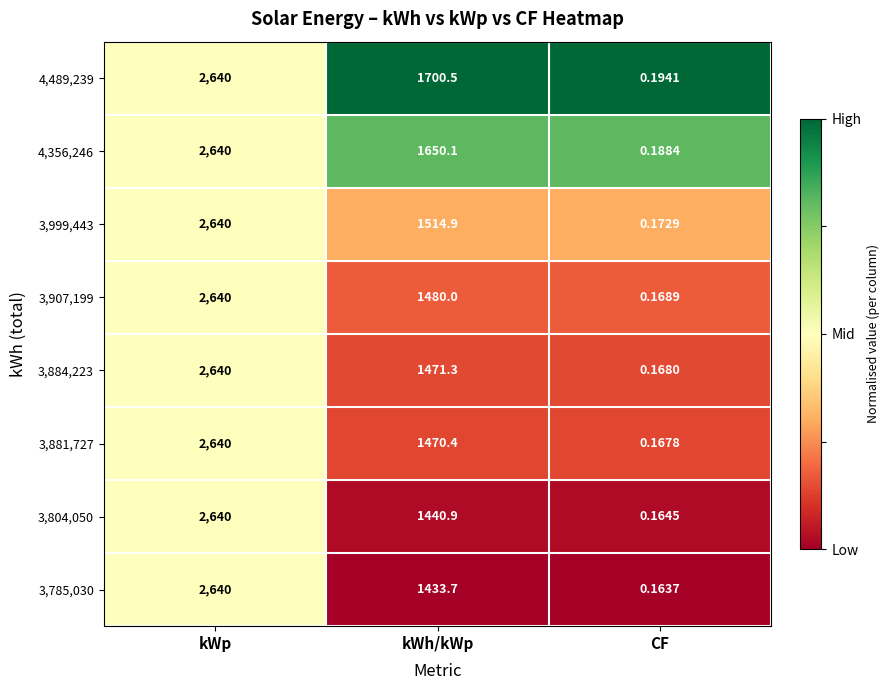

At how many categories does at least one series exceed 0?

3